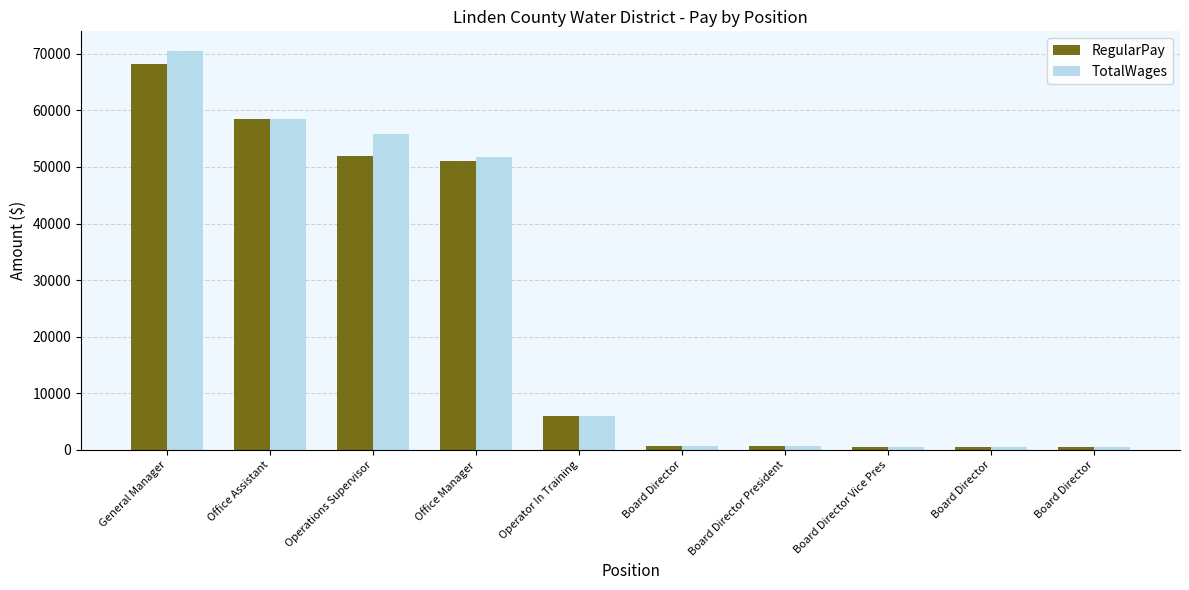

What is the value of the TotalWages bar at the 5th from the left?

5947